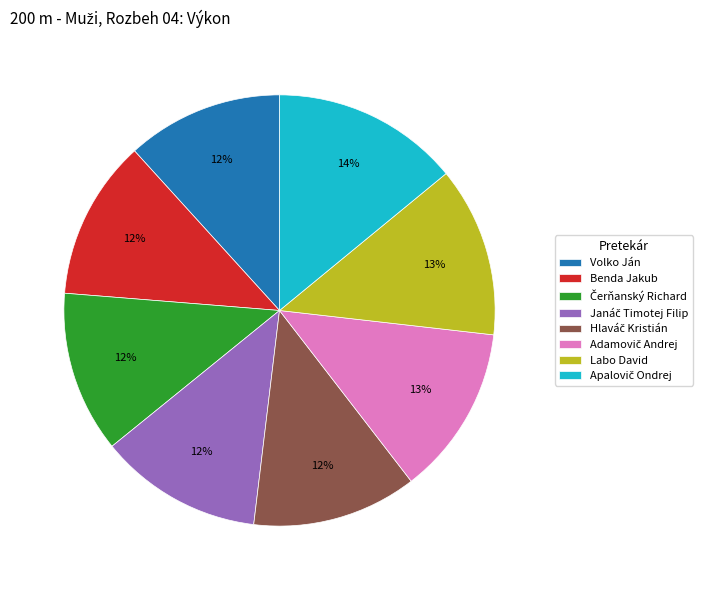

The Benda Jakub slice represents 12% of the pie. True or false?

True